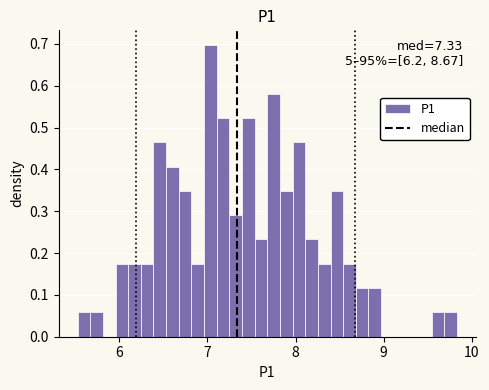

Read against the x-axis, roughly where is the centre of the tallest bar?

7.0